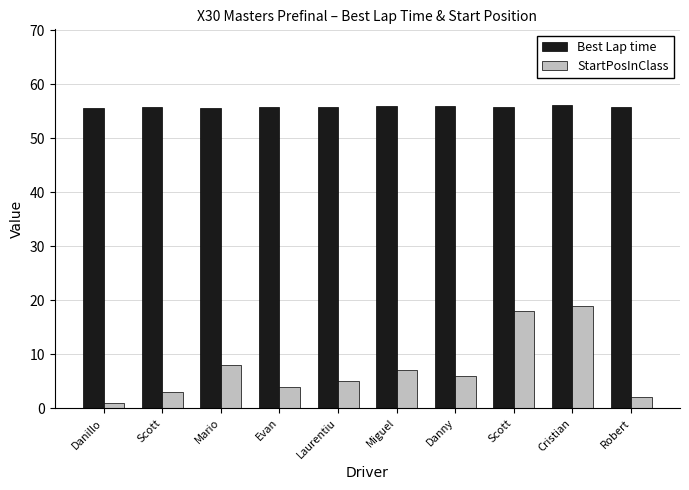

How many groups of bars are there?

10